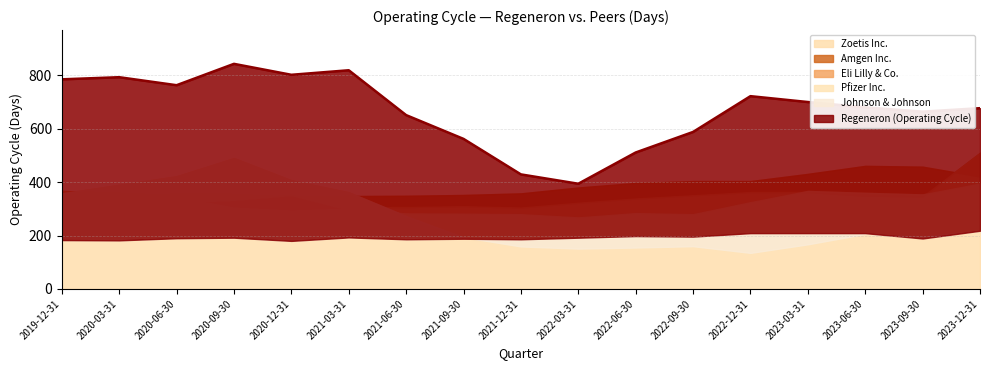

Where is Amgen Inc. nearest to the value 404?

2019-12-31